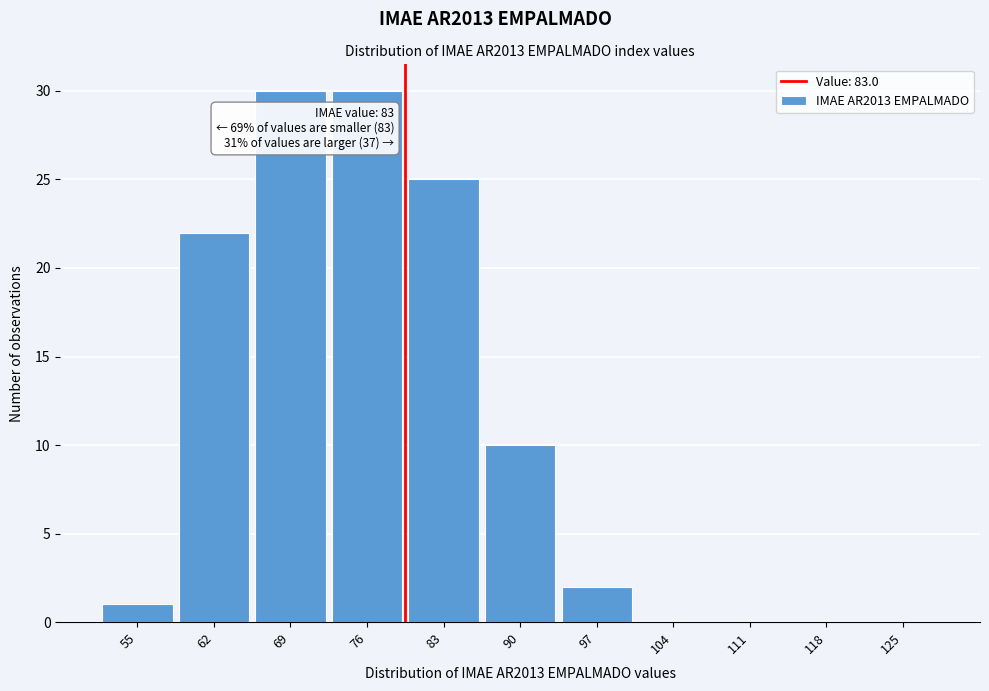

Reading right to left, transcribe all the data shown in this chart.

125=0	118=0	111=0	104=0	97=2	90=10	83=25	76=30	69=30	62=22	55=1